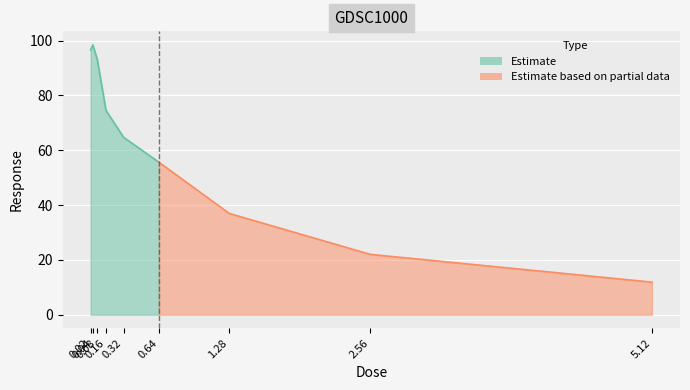

True or false: the data shows 37.0 at 1.28.

True